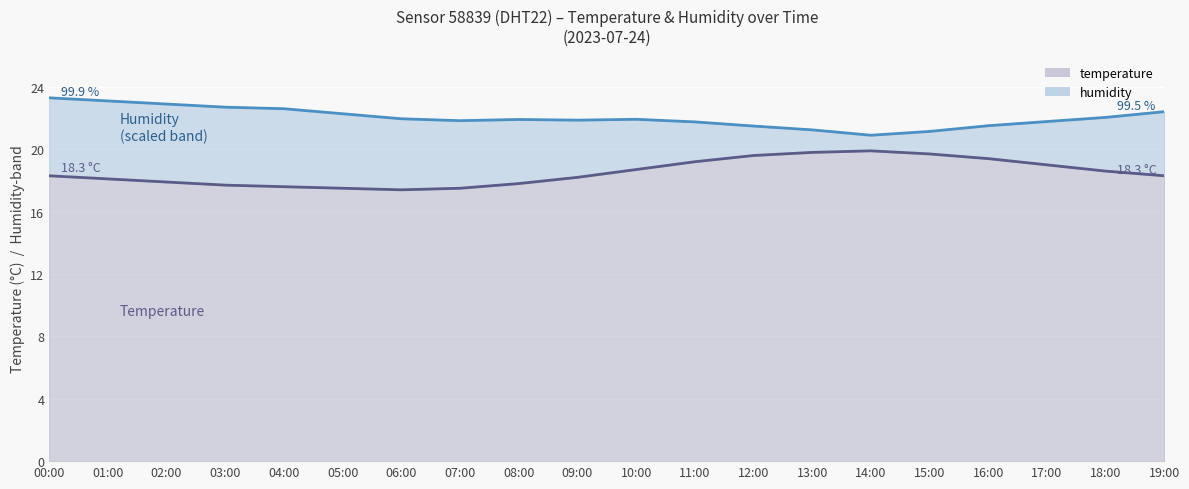

Where does the data first go above 18?

00:00